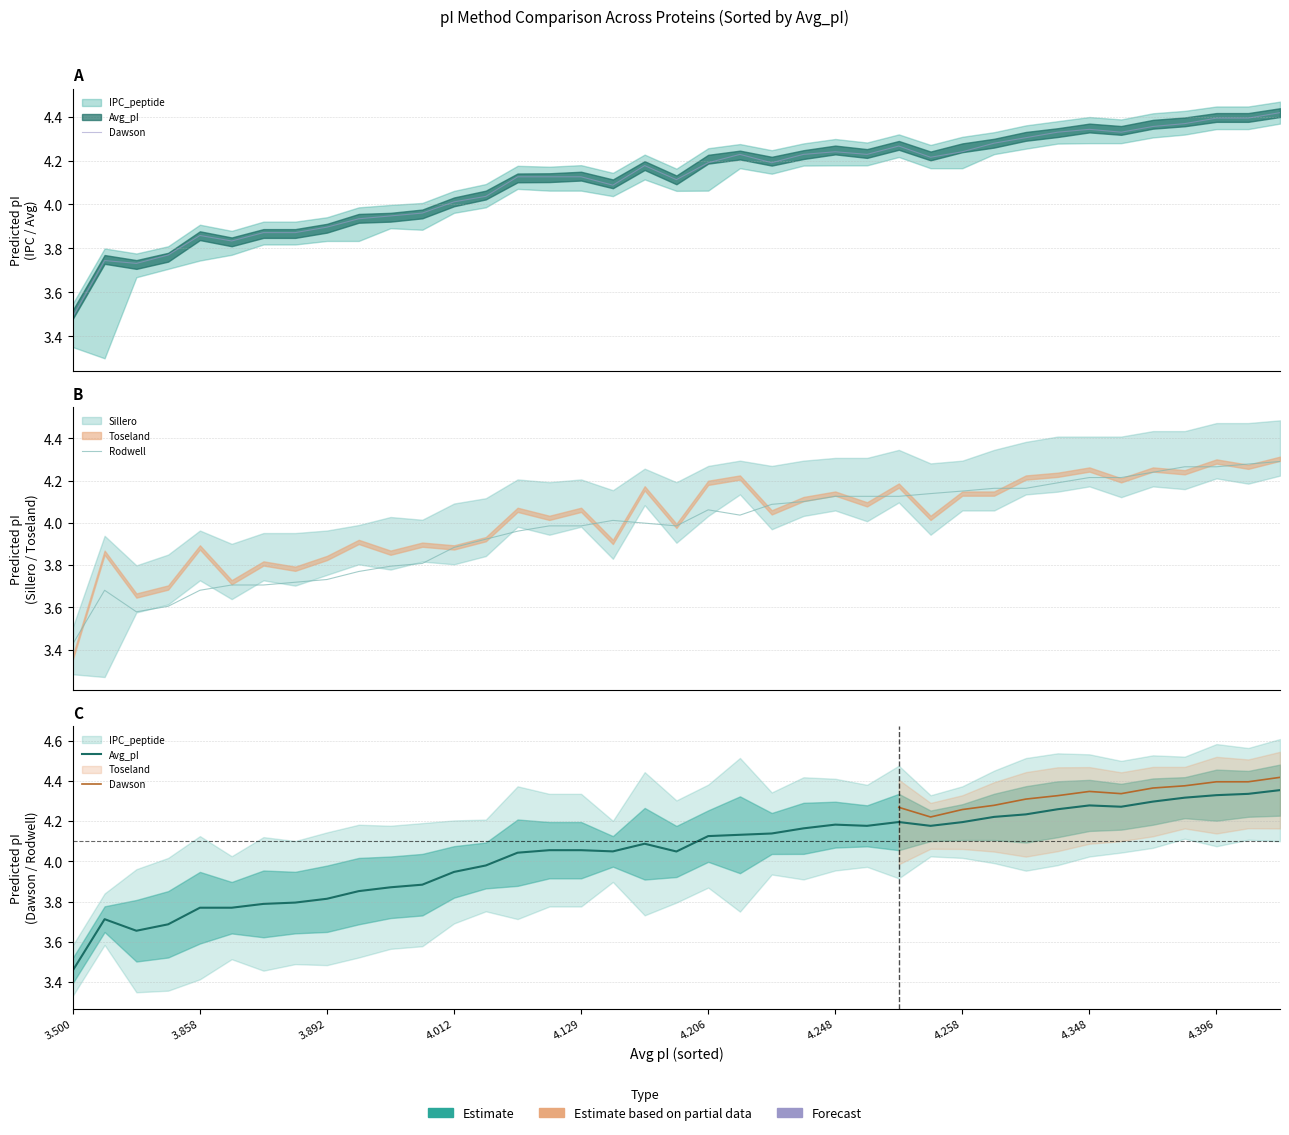

True or false: Dawson and Avg_pI cross at least once.

False